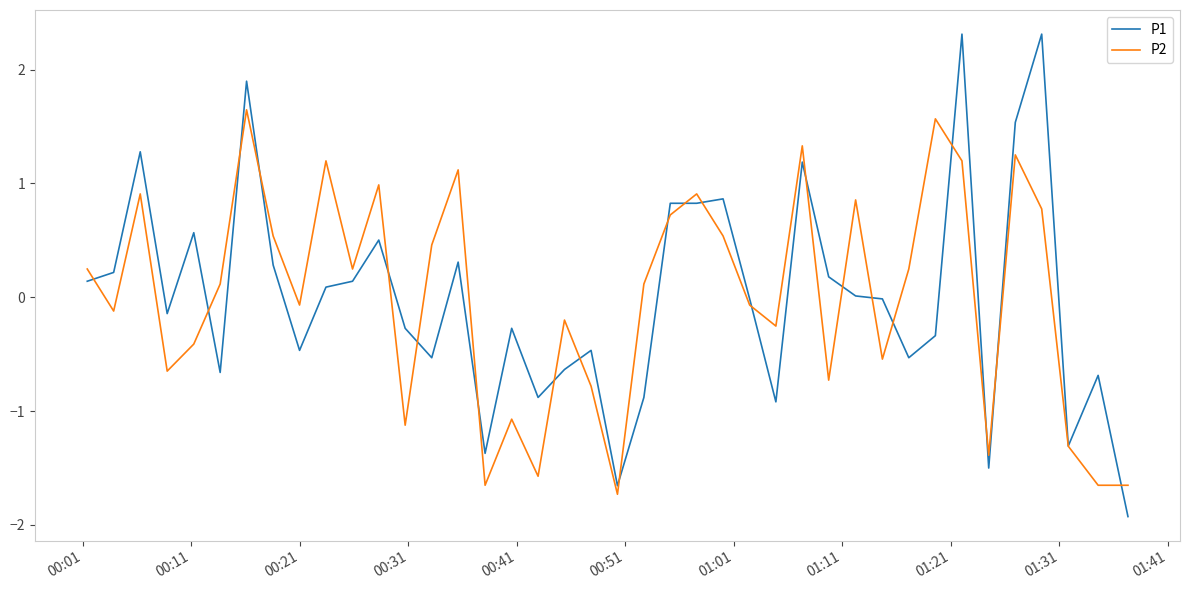

What is the greatest value displayed?

2.3